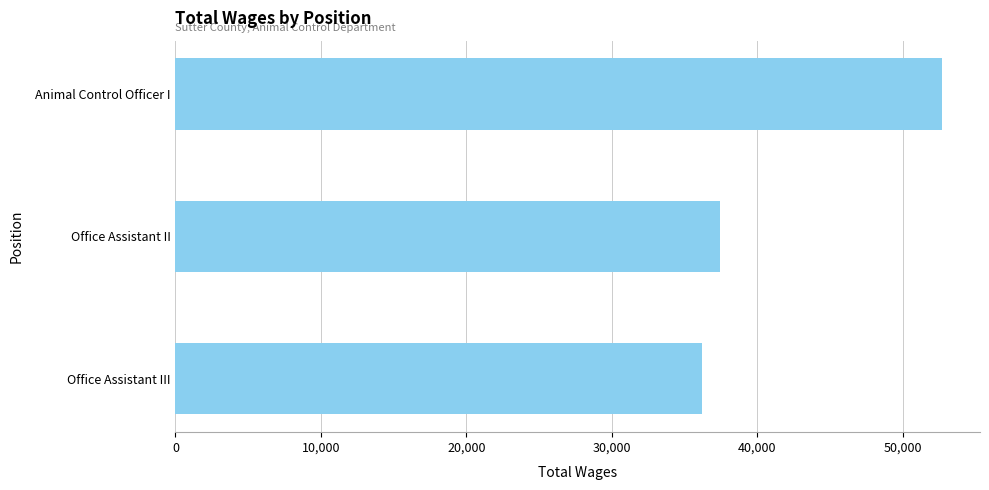

The chart shows a value of 36179 at Office Assistant III. True or false?

True